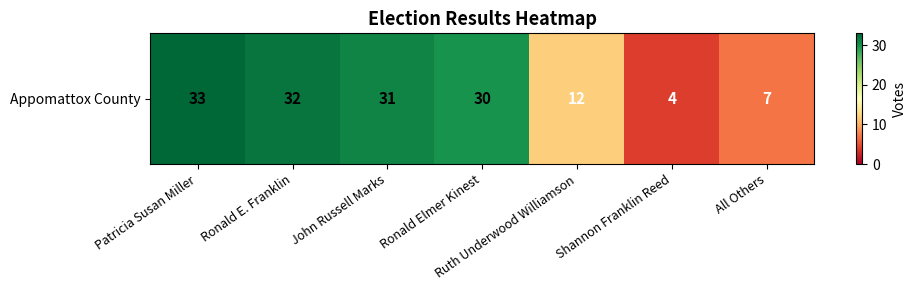

List the labels in order of value, smallest first.

Shannon Franklin Reed, All Others, Ruth Underwood Williamson, Ronald Elmer Kinest, John Russell Marks, Ronald E. Franklin, Patricia Susan Miller